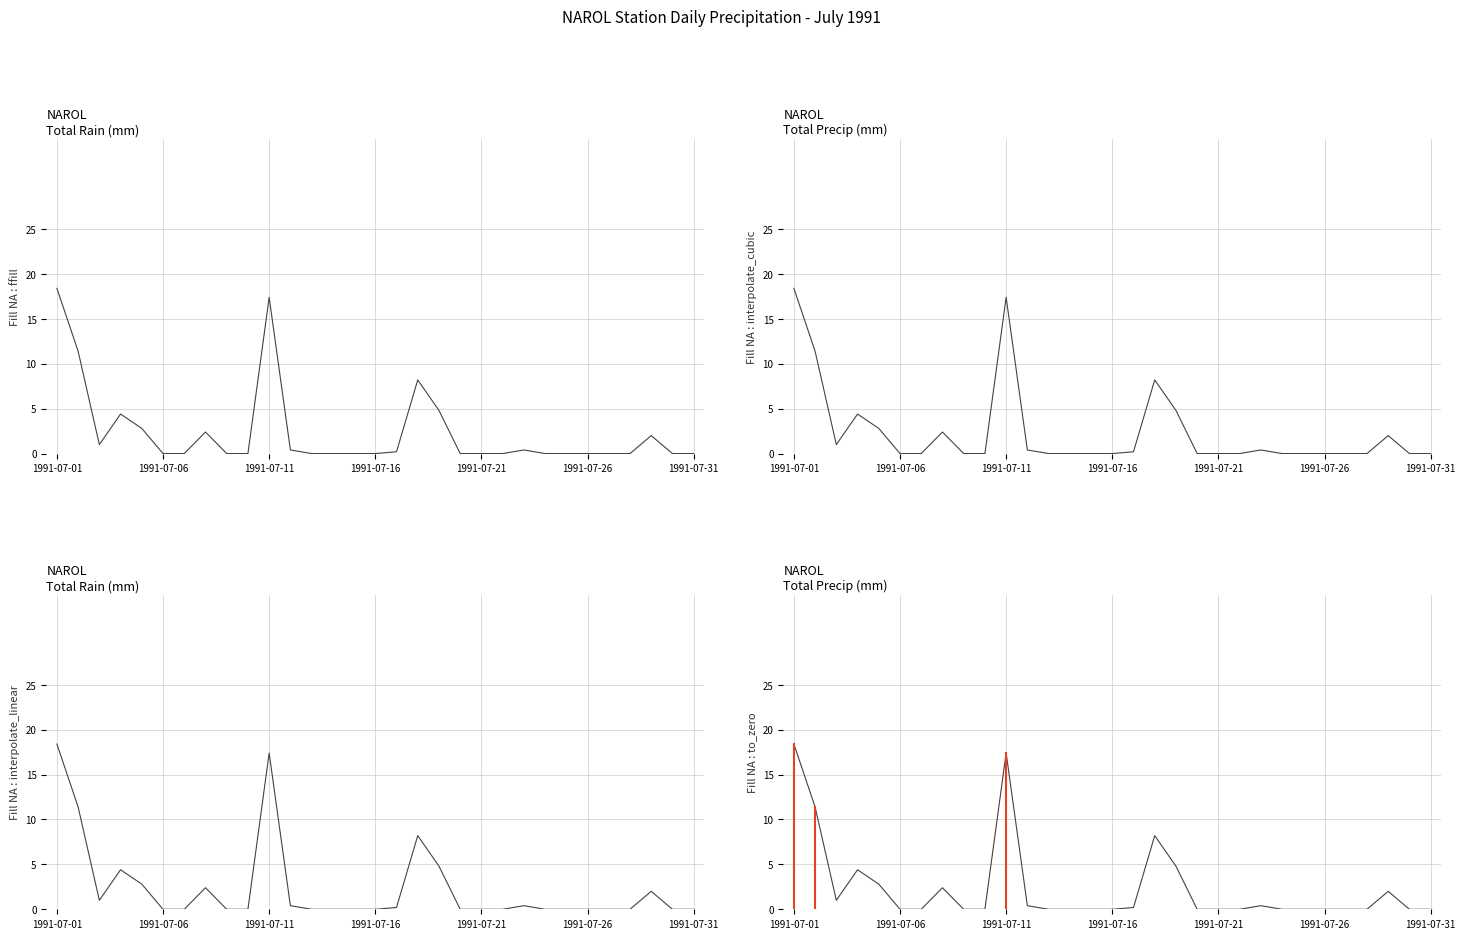

How many series are shown in this chart?

2